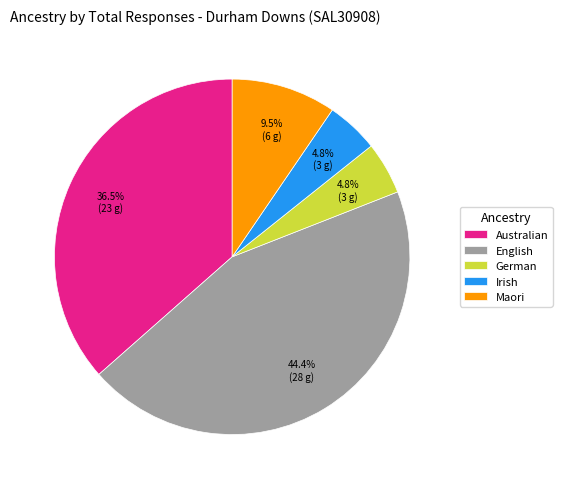

Which category has the biggest portion of the pie?

English